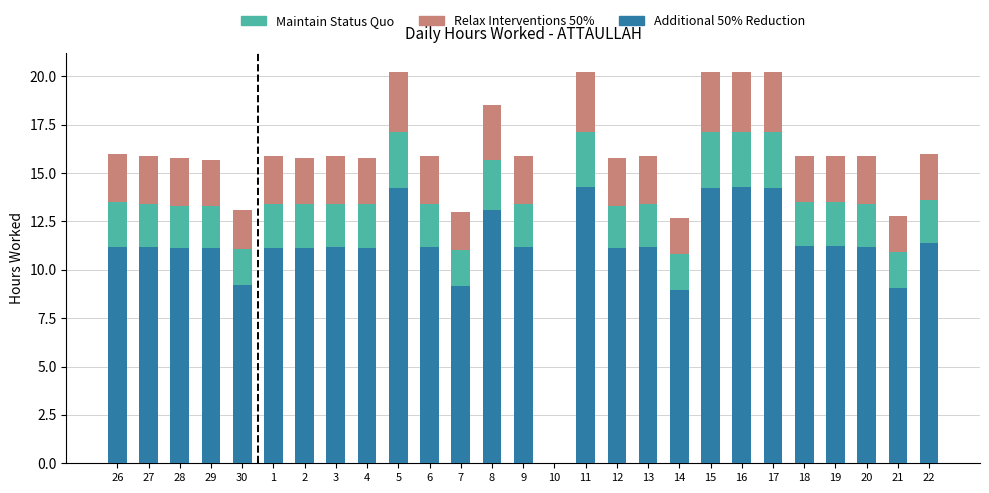

At 3, list the series in order from smallest to largest.

Additional 50% Reduction, Maintain Status Quo, Relax Interventions 50%